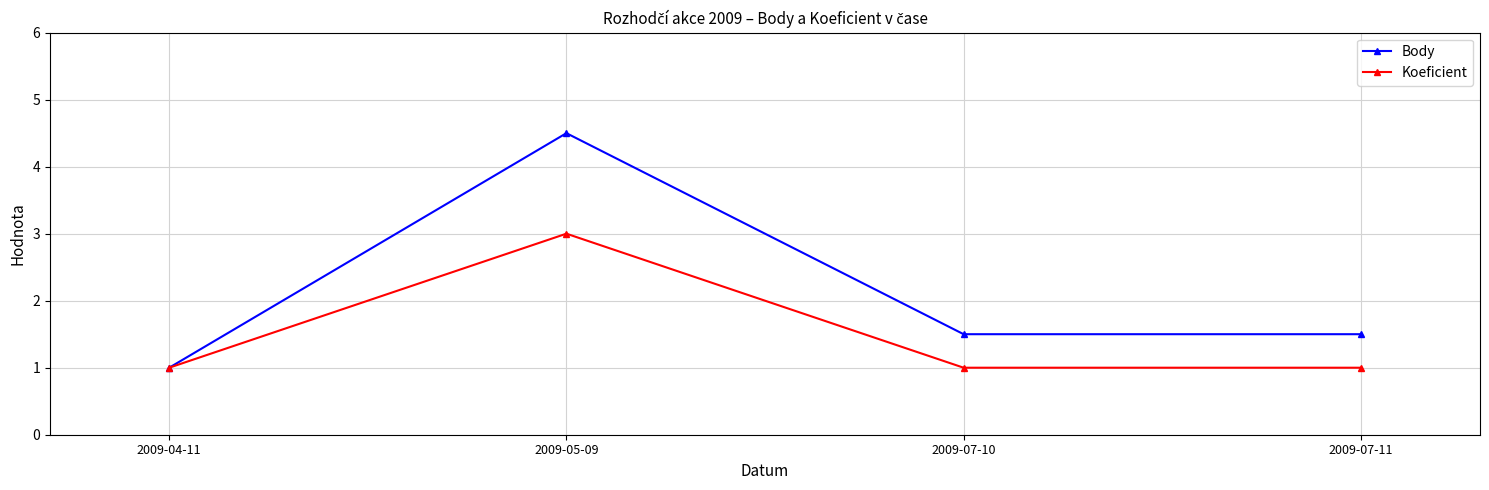

At which category is the sum across all series the highest?

2009-05-09